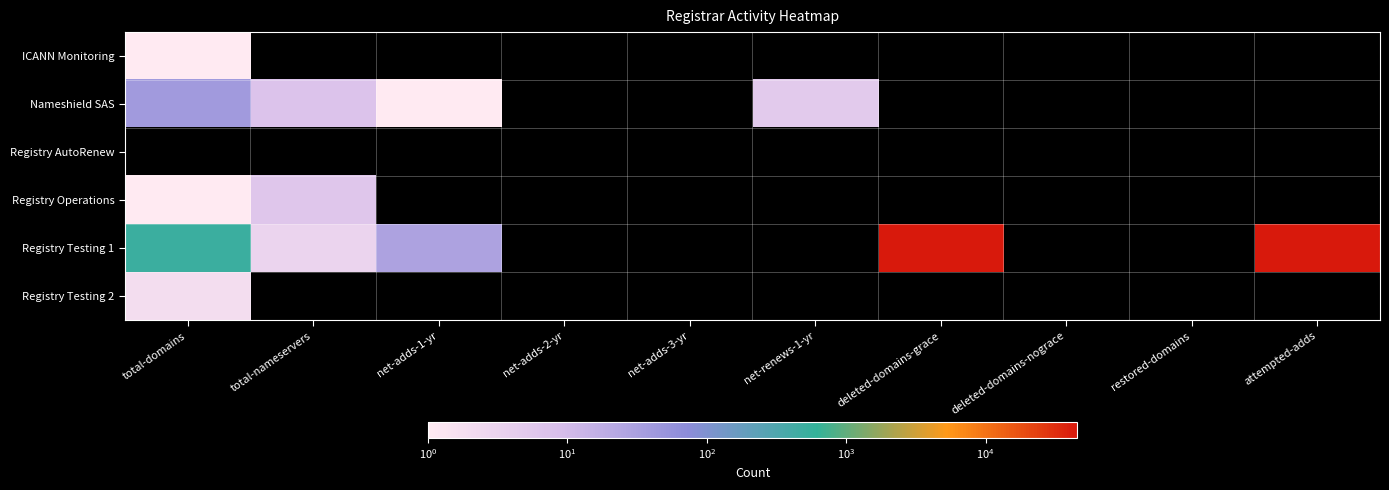

At which label does Registry AutoRenew reach its peak?

total-domains